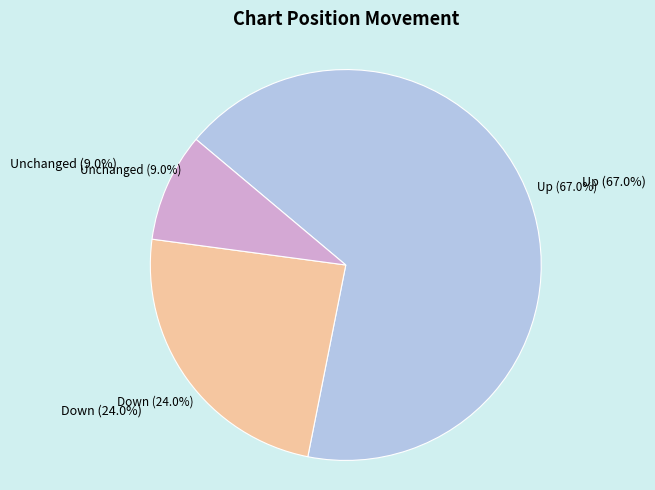

To the nearest percent, what is the combined percentage of up and -?

76%